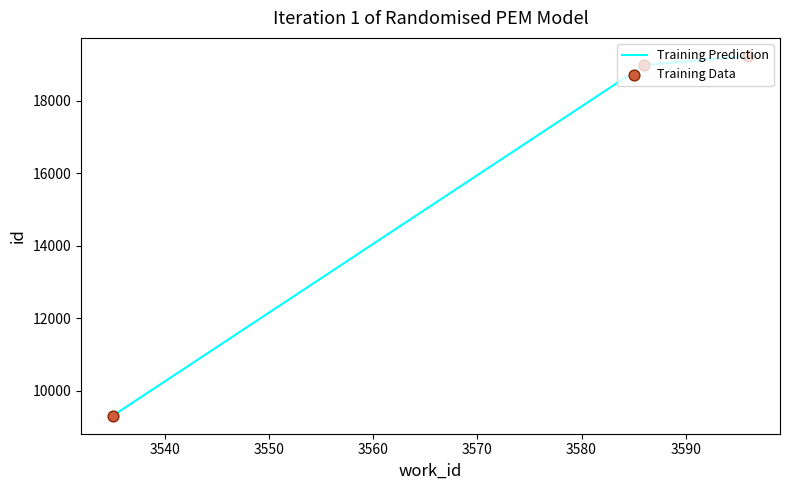

What is the smallest value displayed?

9318